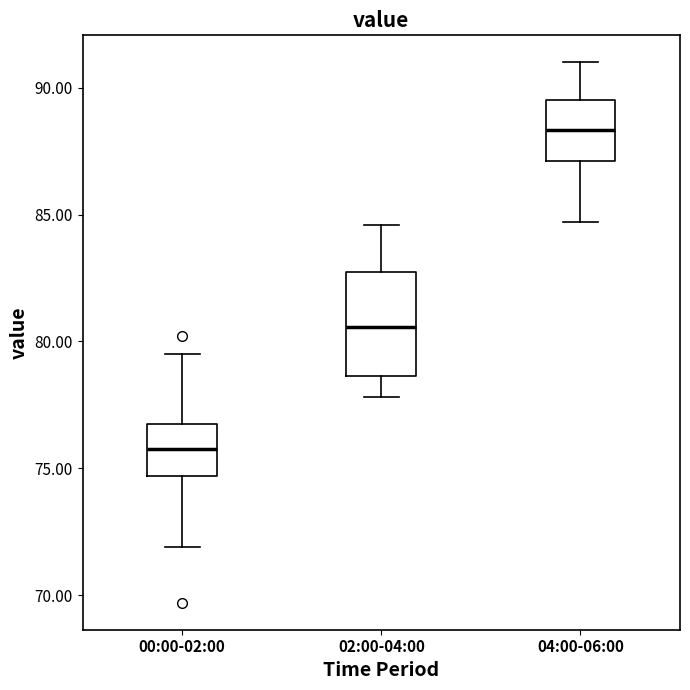

Reading left to right, transcribe this box plot: for each box, give where its median line is, the range the box spans, and where its two whiskers end, as read against the y-axis. The values are not printed on the chart, so give them approximately, as read against the axis.

00:00-02:00: median 76.0, box 74.5 to 77.0, whiskers 72.0 to 79.5
02:00-04:00: median 80.5, box 78.5 to 82.5, whiskers 78.0 to 84.5
04:00-06:00: median 88.5, box 87.0 to 89.5, whiskers 84.5 to 91.0